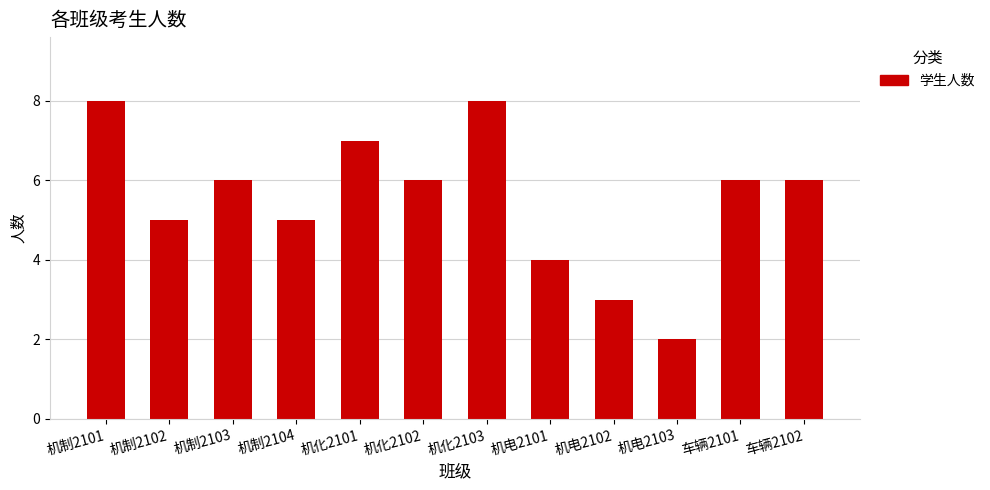

What is the change in value from 机制2104 to 机化2103?

+3